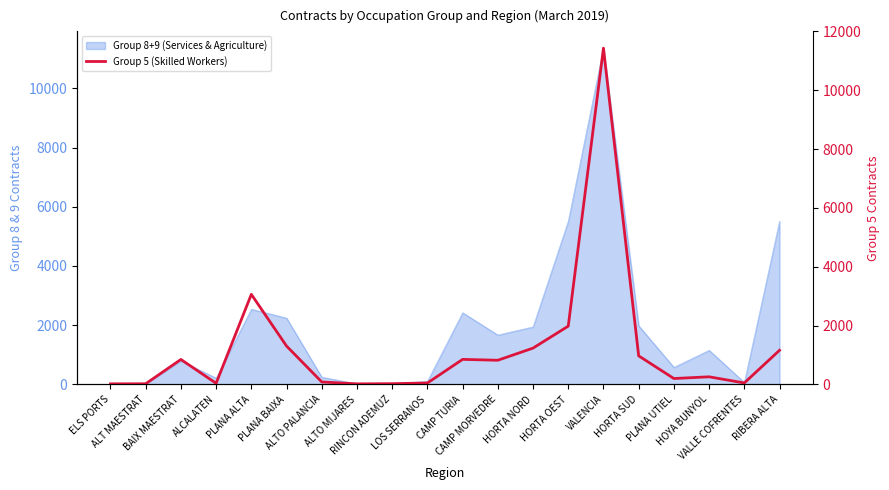

What is the approximate value at VALENCIA?

11433